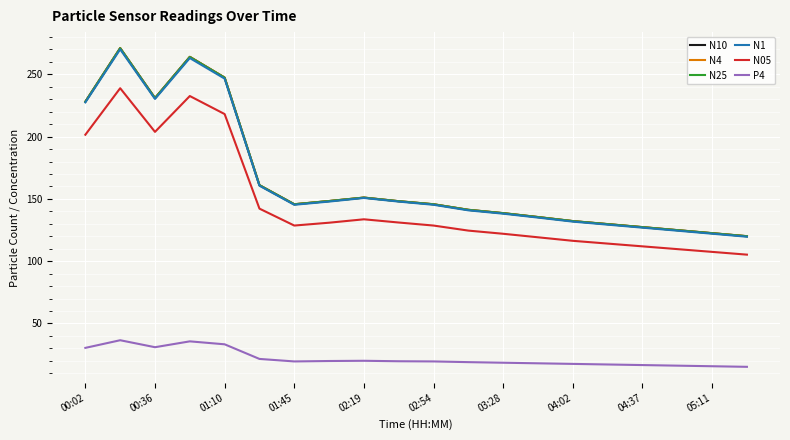

Is this an area chart (filled region under the line)?

No